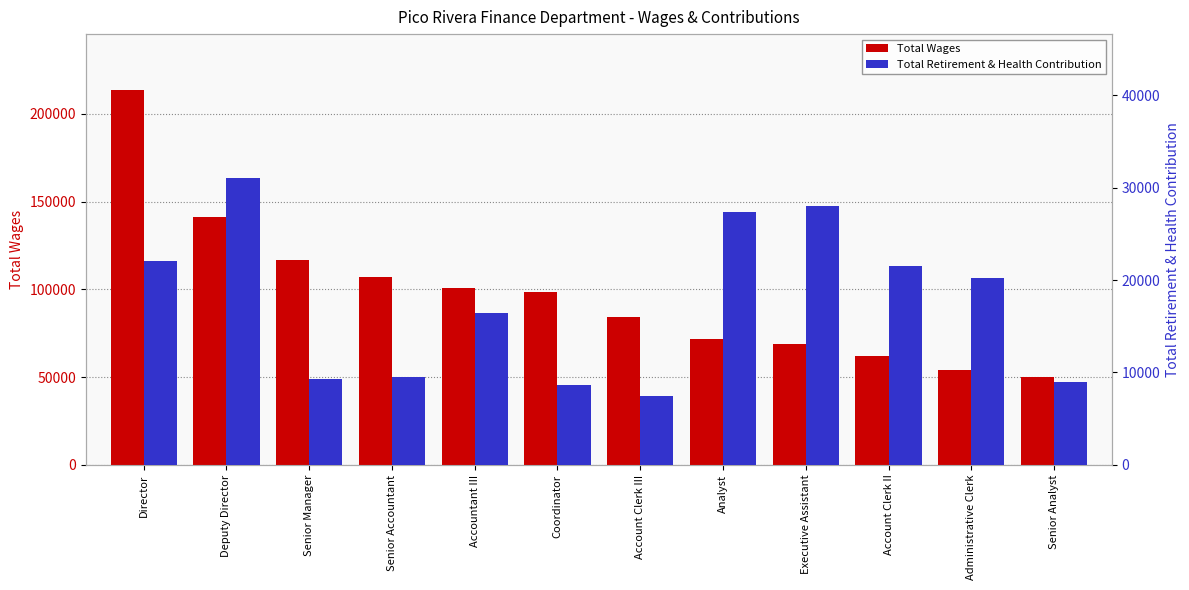

What value does the Total Retirement & Health Contribution series have at Administrative Clerk?

20207